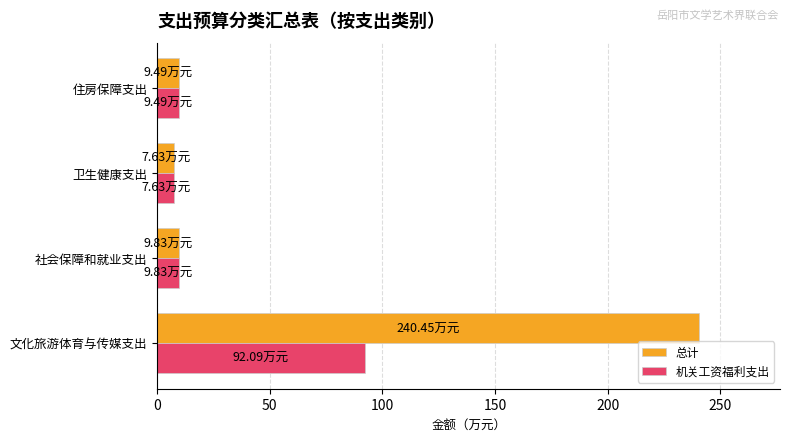

What is the average value of the 总计 series?

66.8